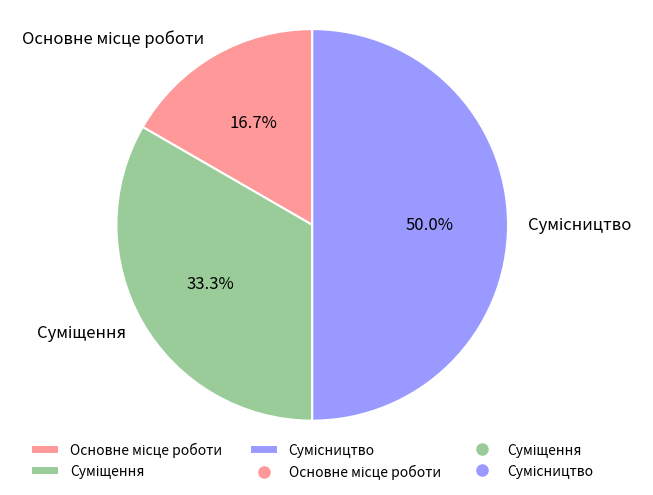

How many segments does this pie chart have?

3